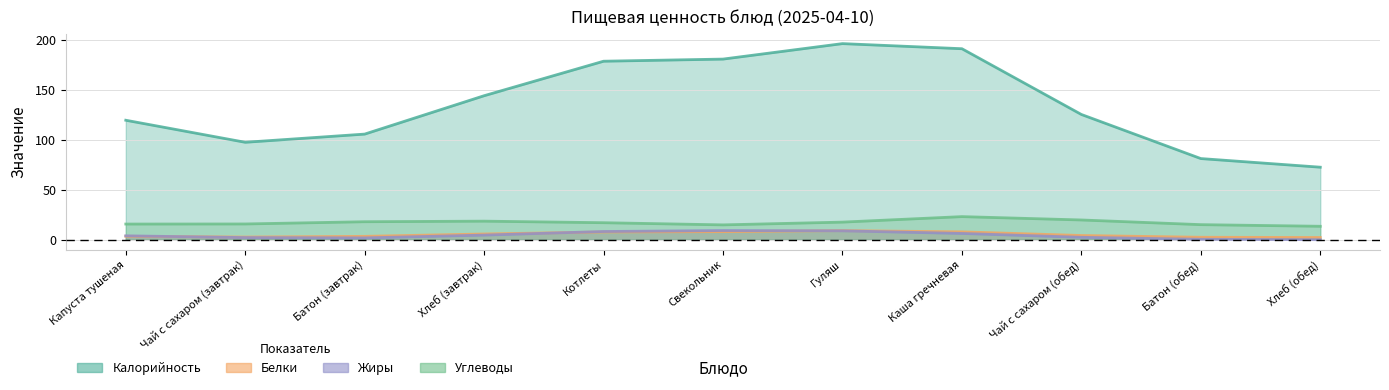

What is the average value of the Углеводы series?

17